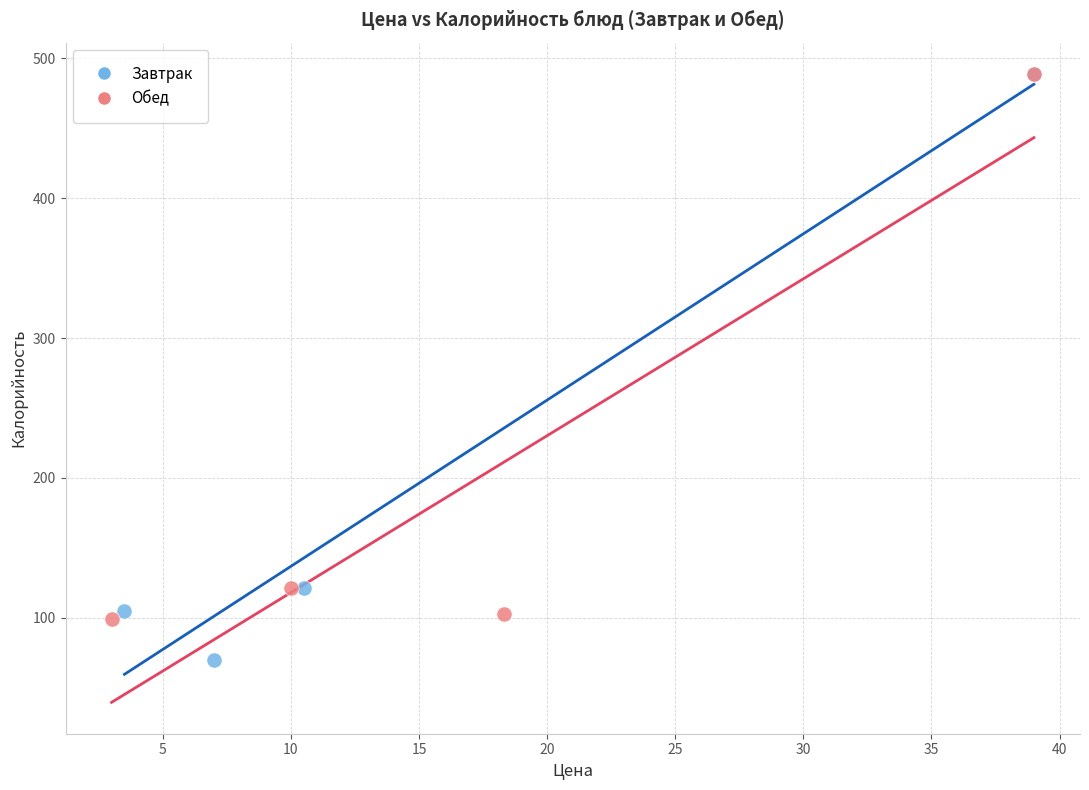

Which series has the widest spread of Y values?

Завтрак